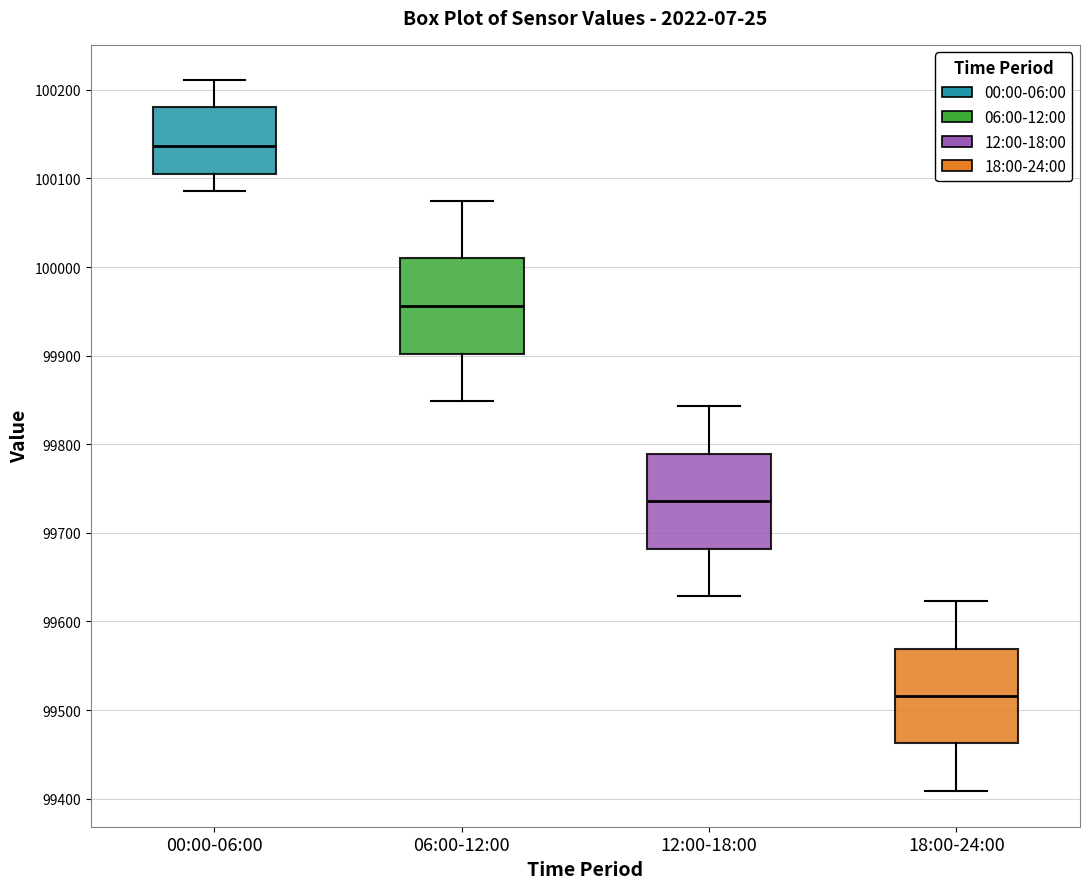

Reading left to right, transcribe this box plot: for each box, give where its median line is, the range the box spans, and where its two whiskers end, as read against the y-axis. The values are not printed on the chart, so give them approximately, as read against the axis.

00:00-06:00: median 100140, box 100100 to 100180, whiskers 100090 to 100210
06:00-12:00: median 99960, box 99900 to 100010, whiskers 99850 to 100080
12:00-18:00: median 99740, box 99680 to 99790, whiskers 99630 to 99840
18:00-24:00: median 99520, box 99460 to 99570, whiskers 99410 to 99620